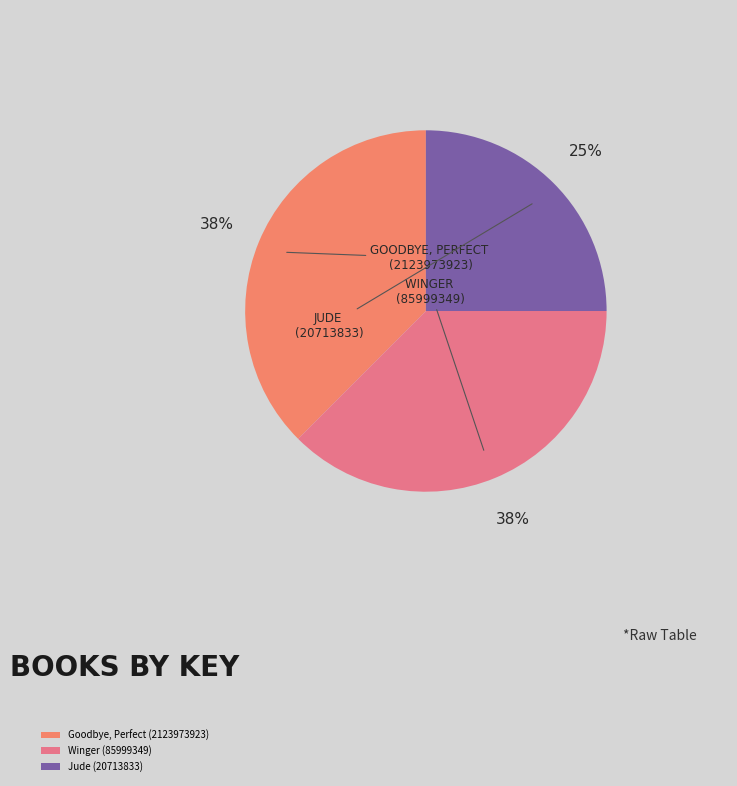

Count the number of slices in the pie.

3